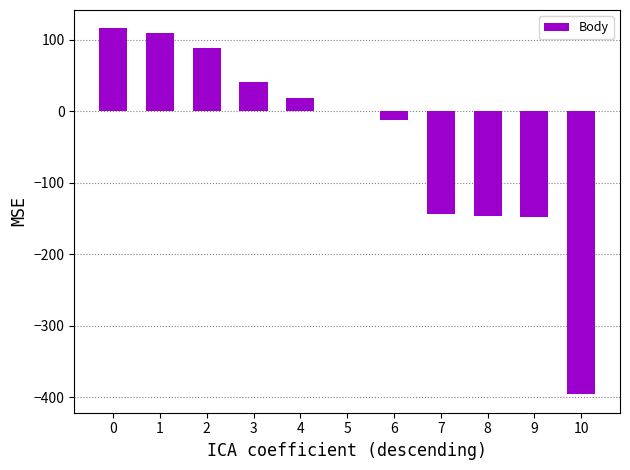

What is the change in value from 2 to 8?

-234